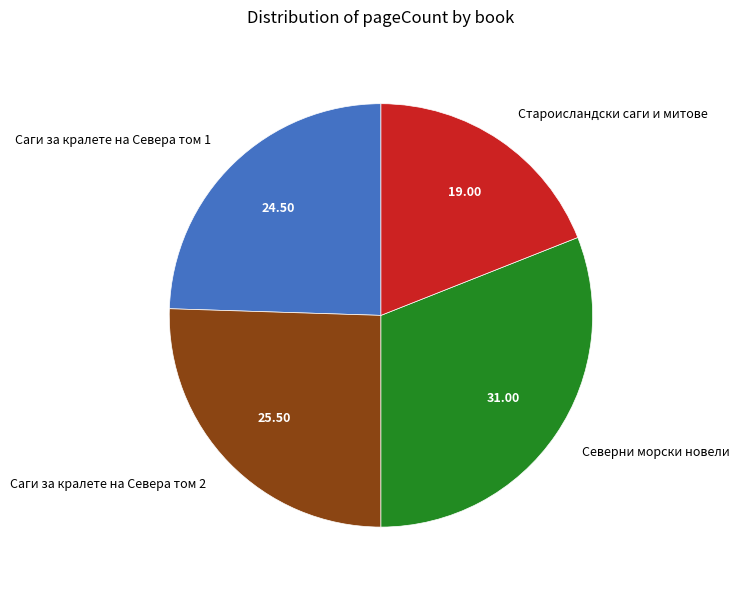

Which category has the biggest portion of the pie?

Северни морски новели